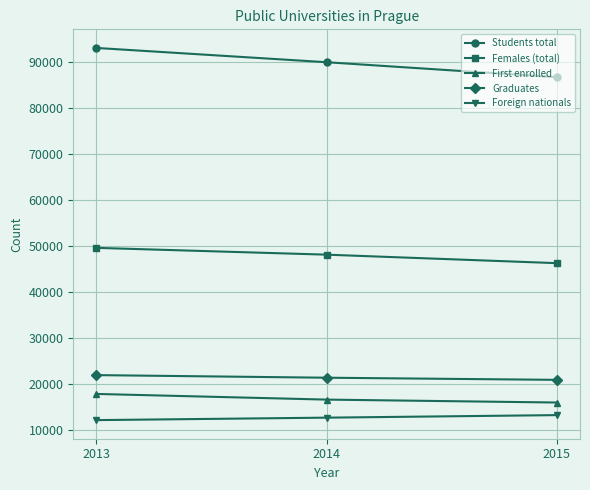

What is the spread (max minus min) of values at 2013?

81047